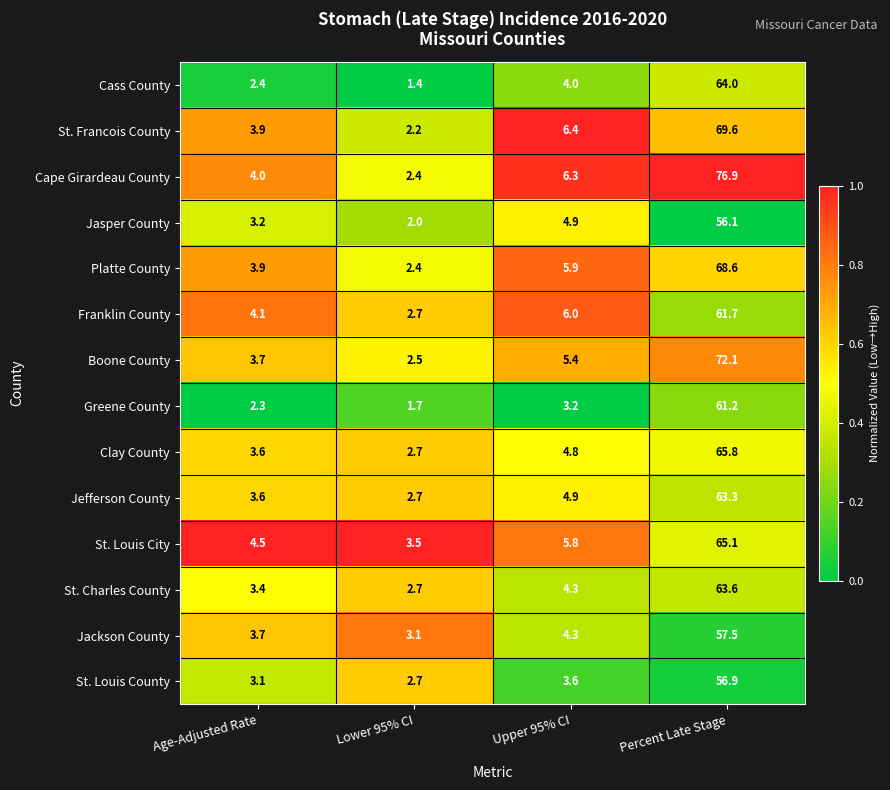

Where does the Jackson County series first go above 4?

Upper 95% CI